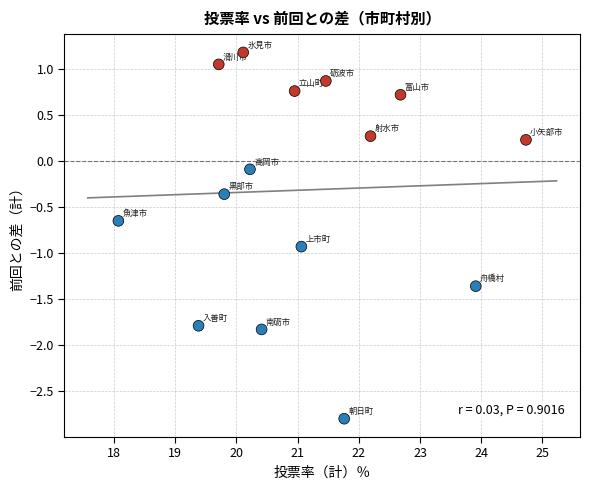

What is the range of X values (max minus min)?

6.7